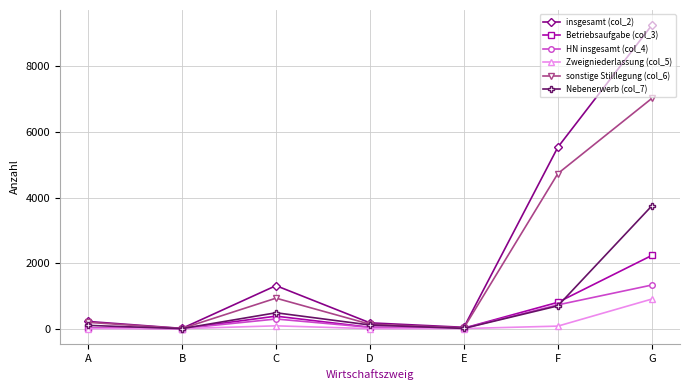

What is the value of the insgesamt (col_2) point at the 6th from the left?

5536